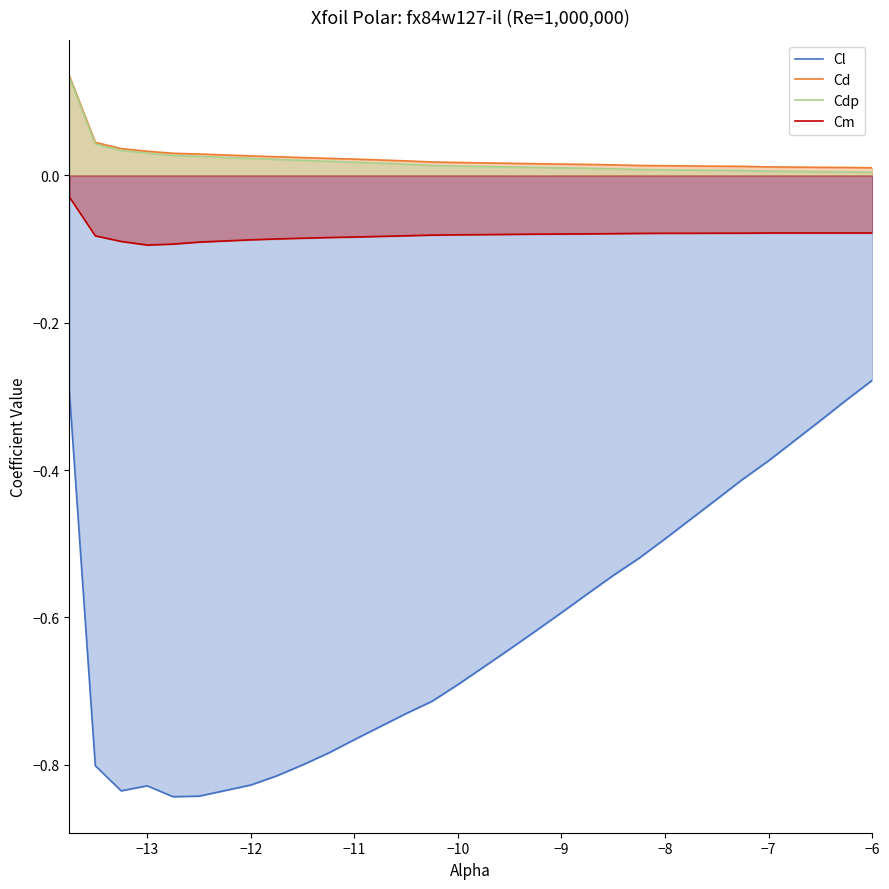

What are all the series names shown in the legend?

Cl, Cd, Cdp, Cm